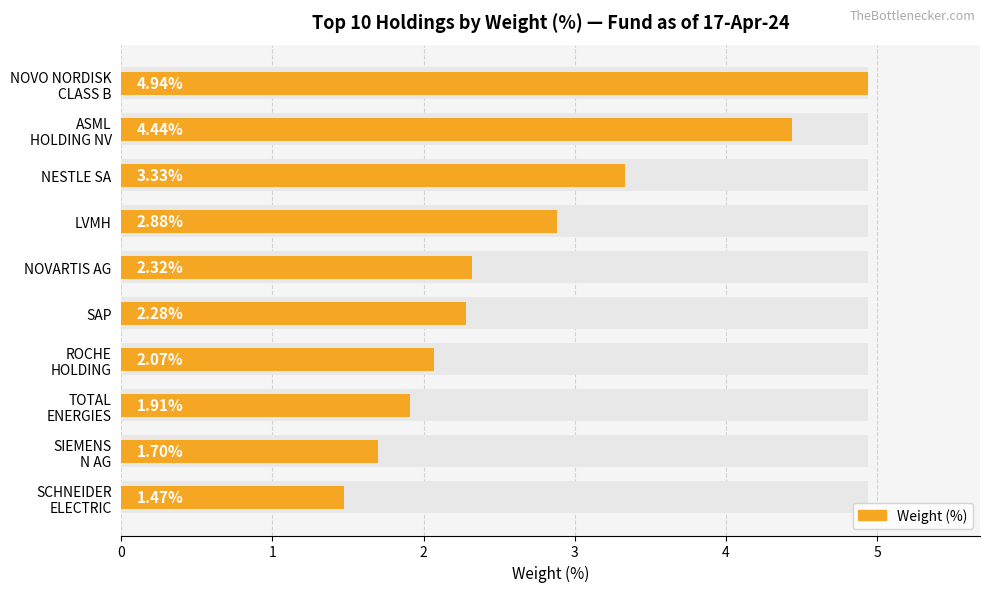

What is the value of the 10th bar from the left?

1.5